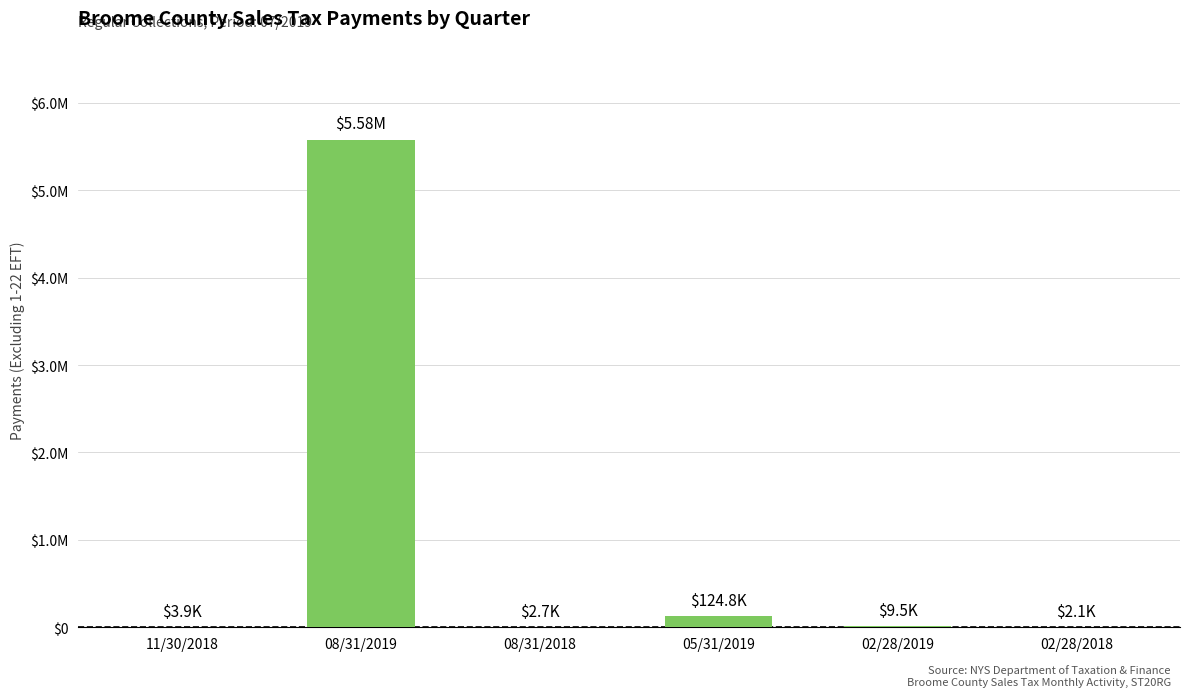

What is the change in value from 11/30/2018 to 02/28/2019?

+5603.5